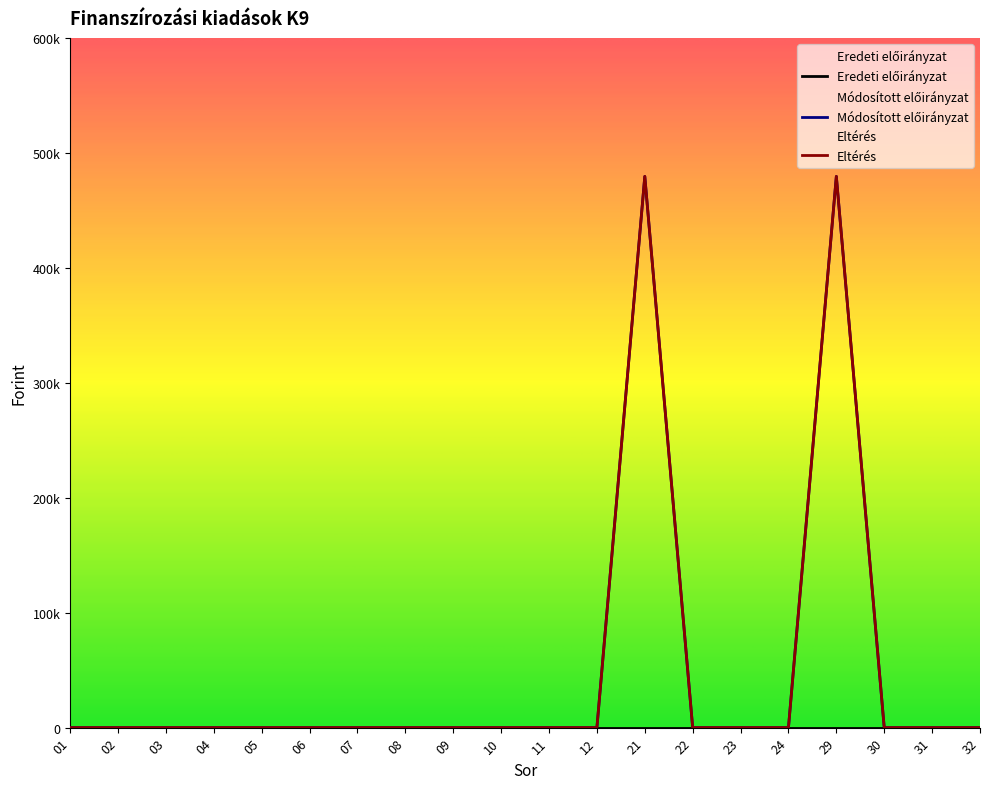

Reading left to right, list all the values displayed in this chart.

Eltérés: 0	0	0	0	0	0	0	0	0	0	0	0	479510	0	0	0	479510	0	0	0
Módosított előirányzat: 0	0	0	0	0	0	0	0	0	0	0	0	479510	0	0	0	479510	0	0	0